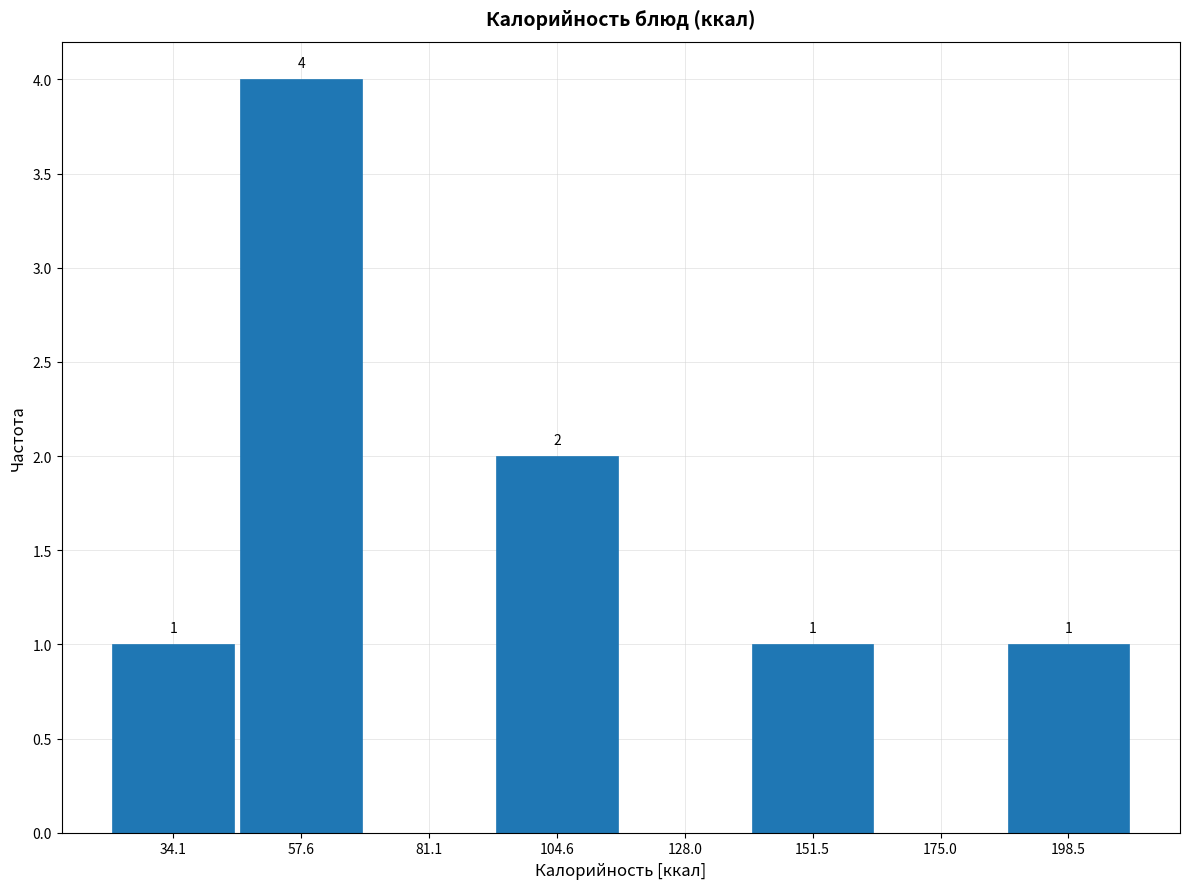

Which range on the x-axis has the tallest bar?

45 to 70